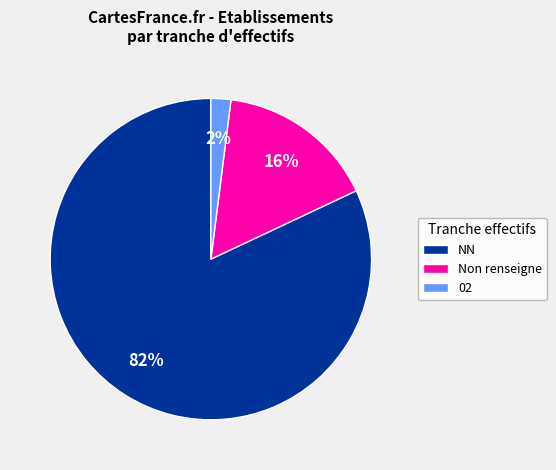

What is the largest slice in the pie chart?

NN